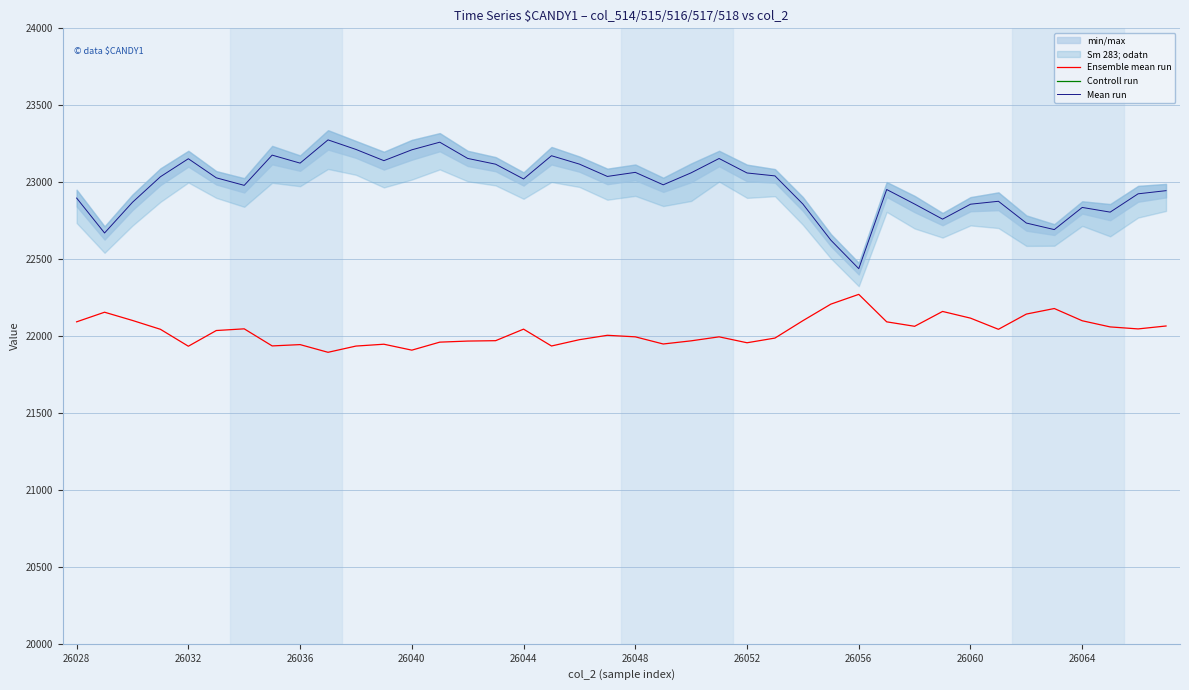

True or false: Mean run and Ensemble mean run cross at least once.

False